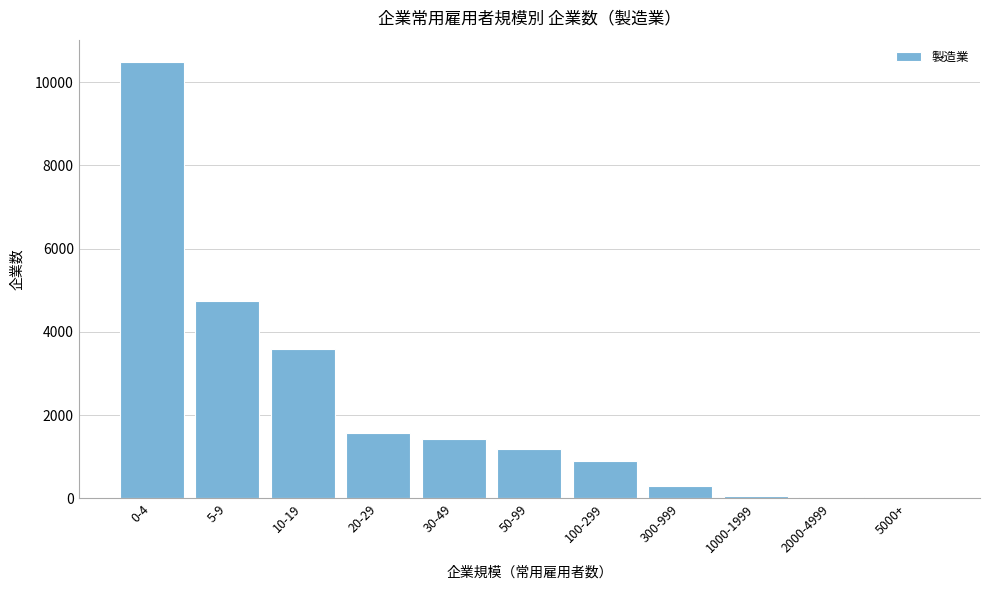

What is the sum of all values?

24296